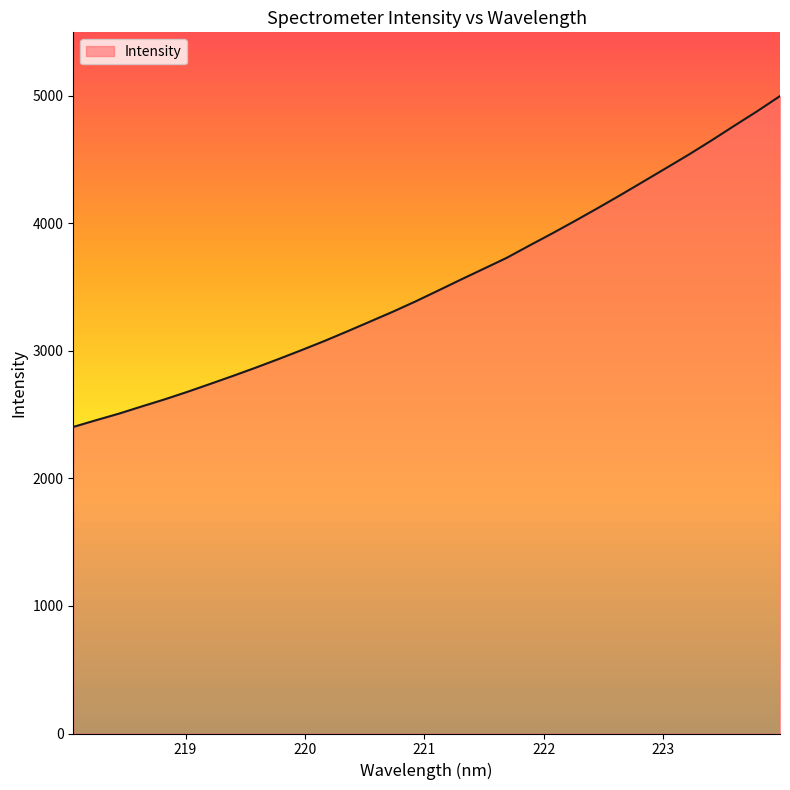

What is the difference between the maximum and minimum values?

2594.3